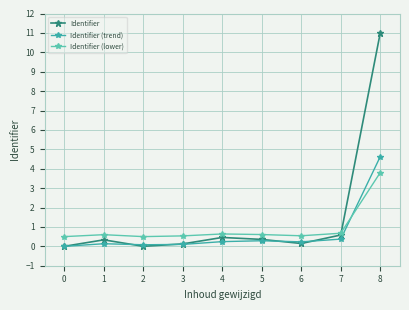

Is it true that Identifier (lower) equals 0.6 at 5?

True